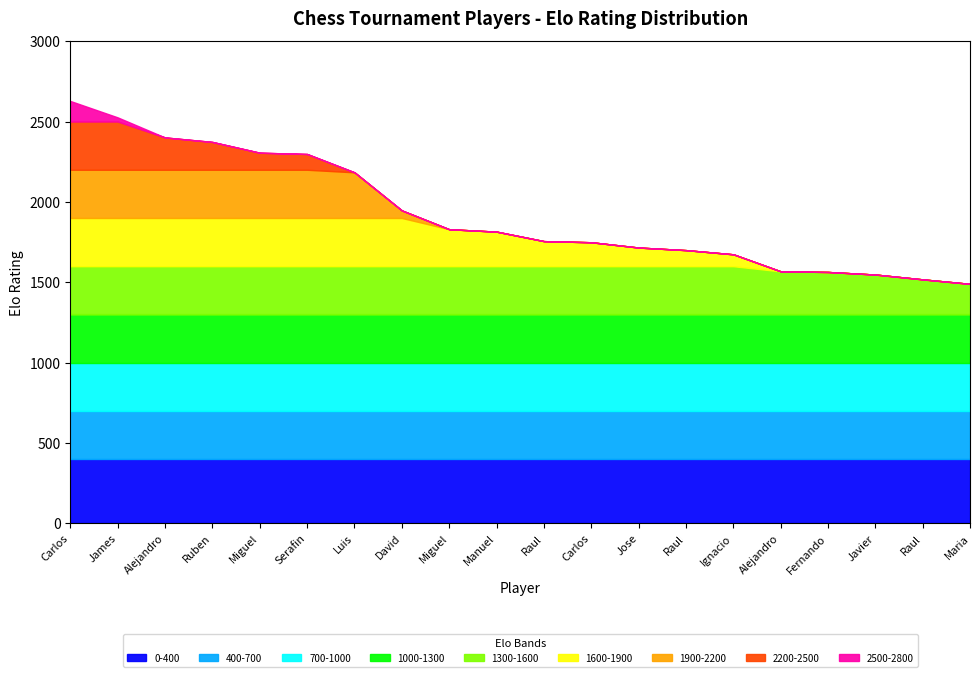

The chart shows a value of 2395 at HERRERA SALVADOR Francisco Alejandro. True or false?

False